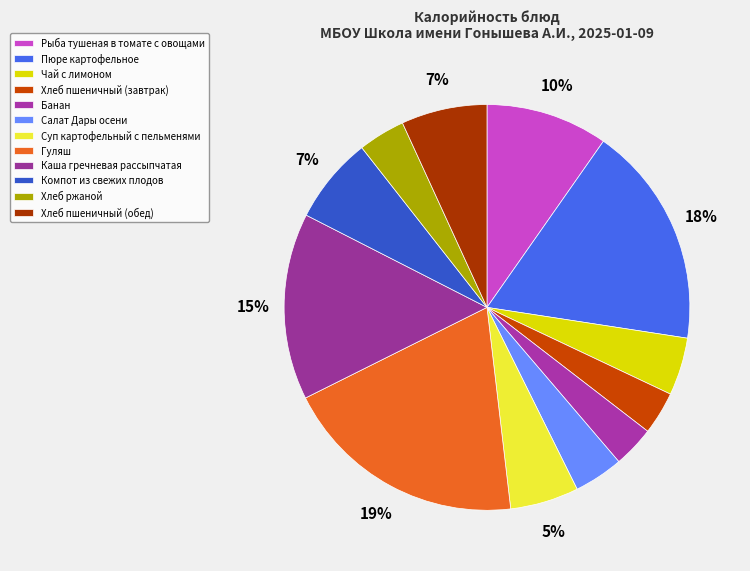

How many slices are in this pie chart?

12